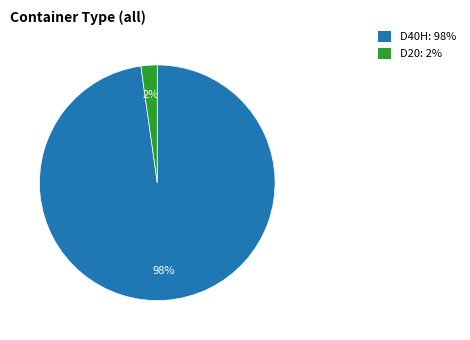

To the nearest percent, what percentage of the pie is D20?

2%